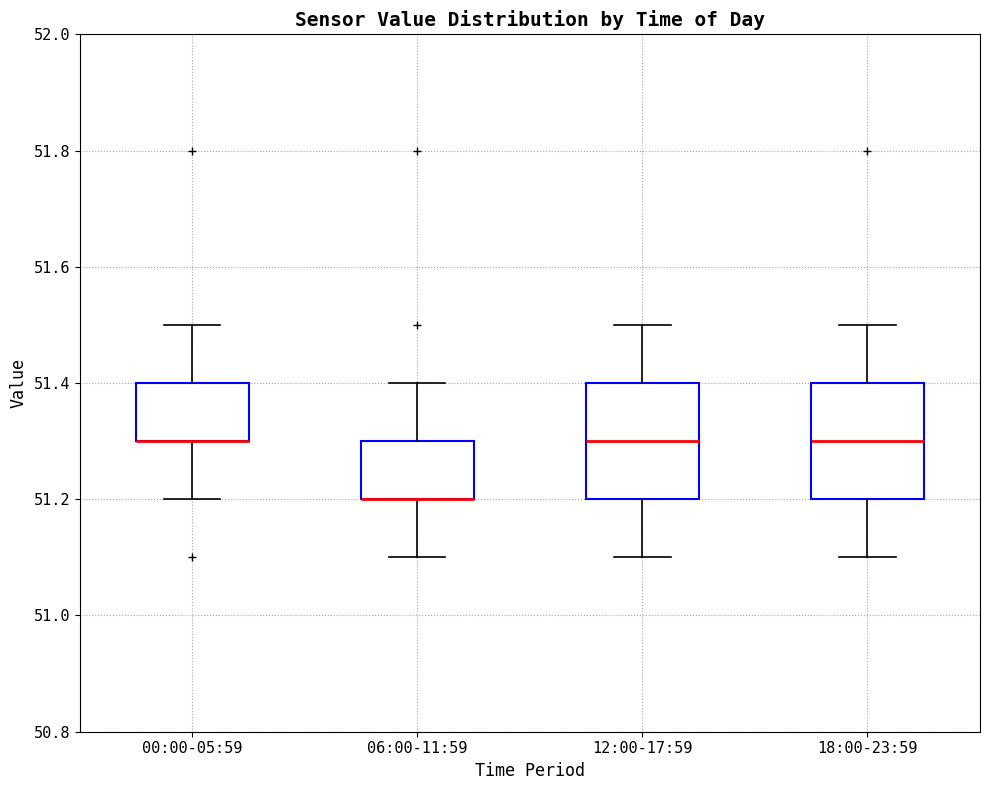

Reading left to right, transcribe this box plot: for each box, give where its median line is, the range the box spans, and where its two whiskers end, as read against the y-axis. The values are not printed on the chart, so give them approximately, as read against the axis.

00:00-05:59: median 51.3 (drawn on the box's lower edge), box 51.3 to 51.4, whiskers 51.2 to 51.5
06:00-11:59: median 51.2 (drawn on the box's lower edge), box 51.2 to 51.3, whiskers 51.1 to 51.4
12:00-17:59: median 51.3, box 51.2 to 51.4, whiskers 51.1 to 51.5
18:00-23:59: median 51.3, box 51.2 to 51.4, whiskers 51.1 to 51.5